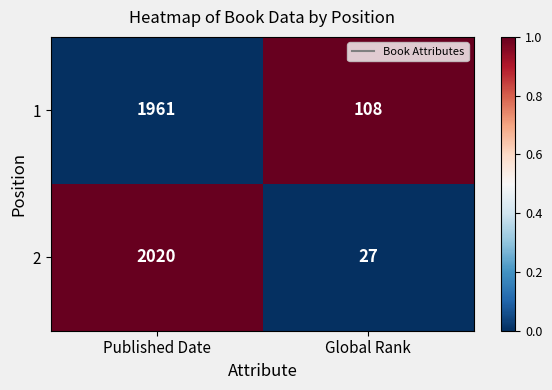

The value of 2 at Published Date is 2020. True or false?

True